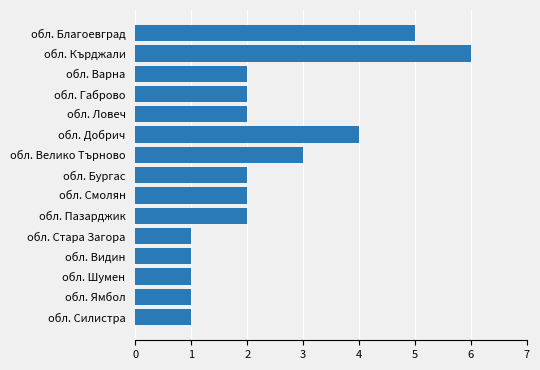

How many categories are shown in the chart?

15